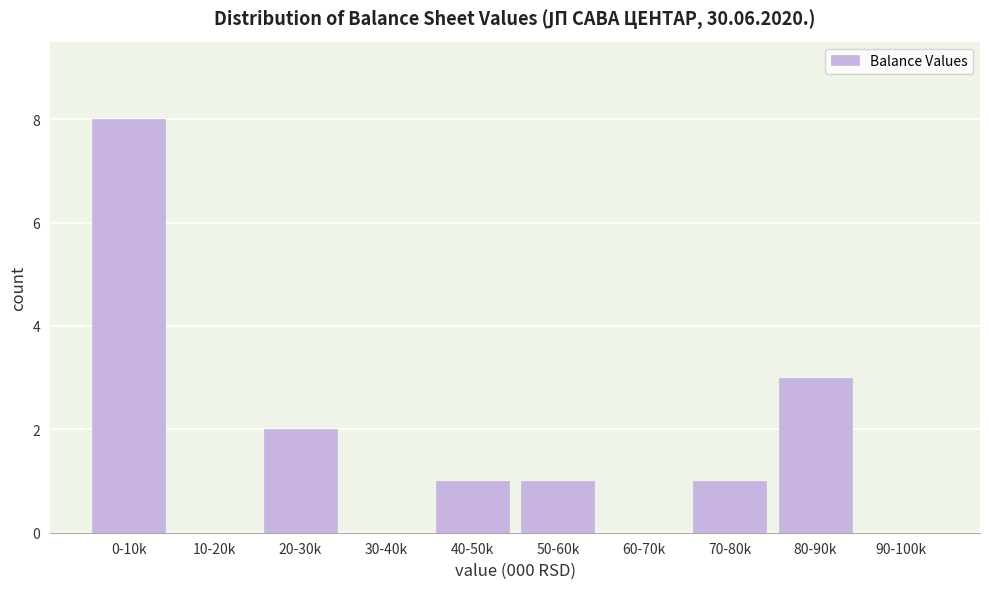

Reading right to left, list all the values displayed in this chart.

90-100k=0	80-90k=3	70-80k=1	60-70k=0	50-60k=1	40-50k=1	30-40k=0	20-30k=2	10-20k=0	0-10k=8